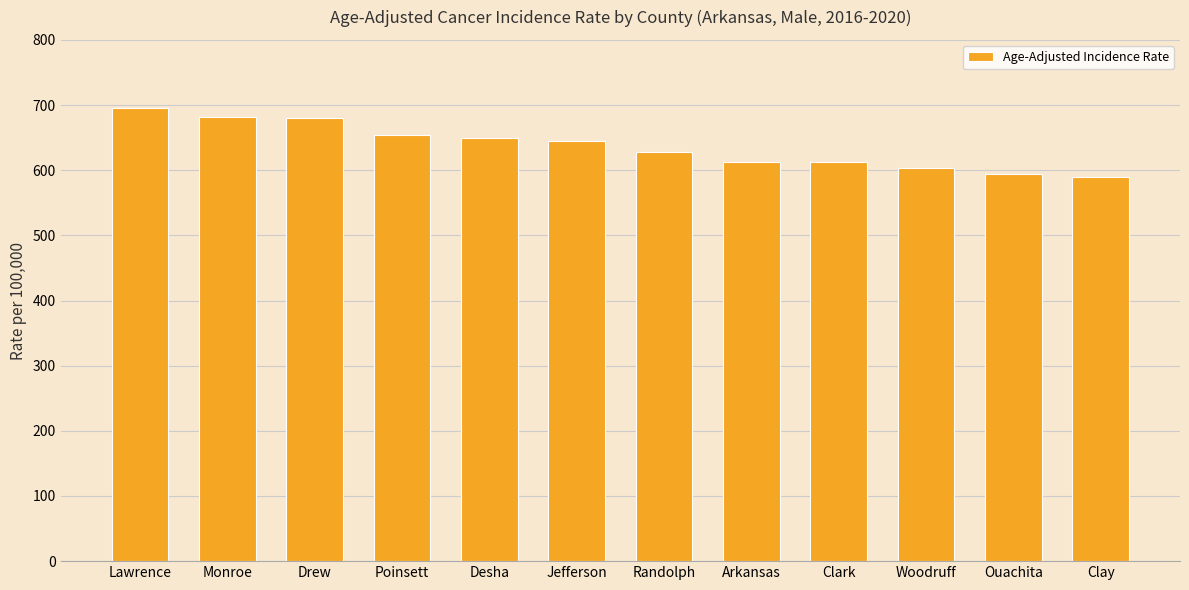

What position from the left is Woodruff?

10